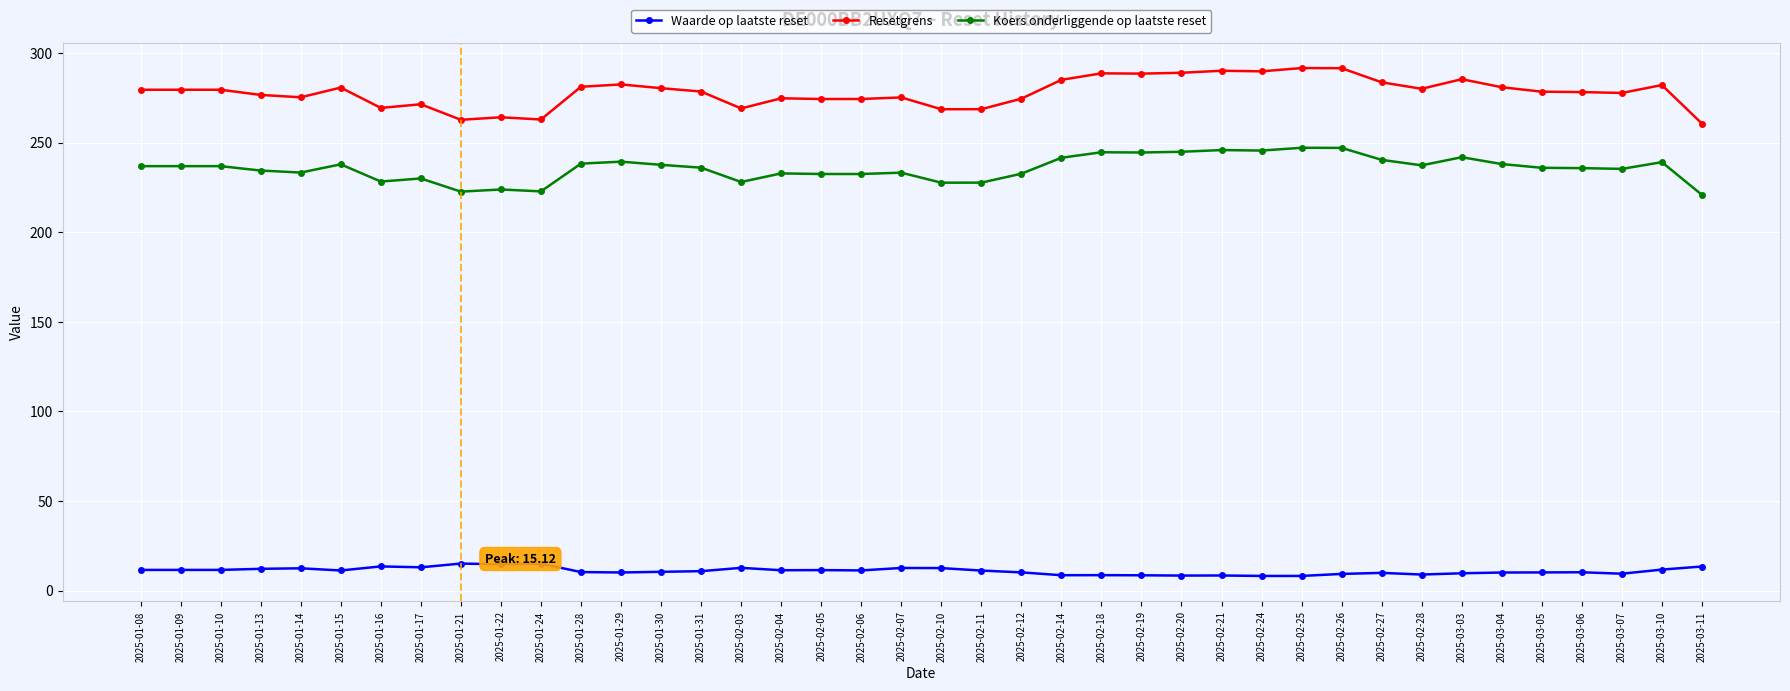

What value does the Koers onderliggende op laatste reset series have at 2025-03-10?

239.1